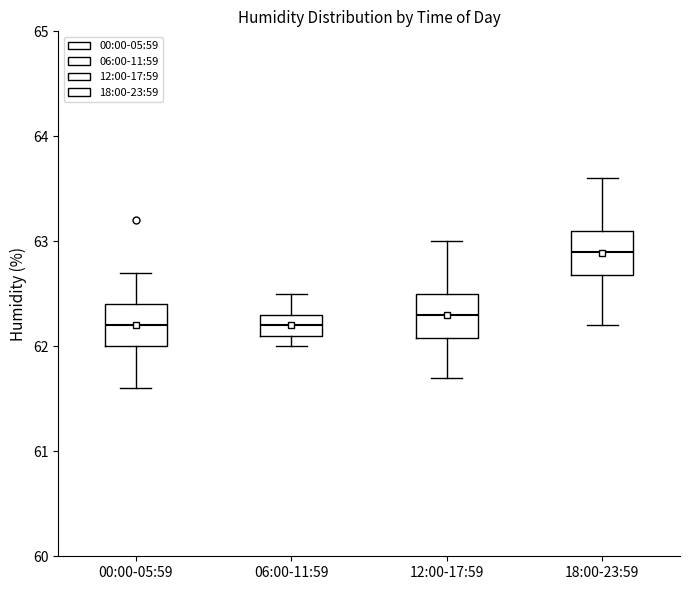

Reading left to right, transcribe this box plot: for each box, give where its median line is, the range the box spans, and where its two whiskers end, as read against the y-axis. The values are not printed on the chart, so give them approximately, as read against the axis.

00:00-05:59: median 62.2, box 62.0 to 62.4, whiskers 61.6 to 62.7
06:00-11:59: median 62.2, box 62.1 to 62.3, whiskers 62.0 to 62.5
12:00-17:59: median 62.3, box 62.1 to 62.5, whiskers 61.7 to 63.0
18:00-23:59: median 62.9, box 62.7 to 63.1, whiskers 62.2 to 63.6